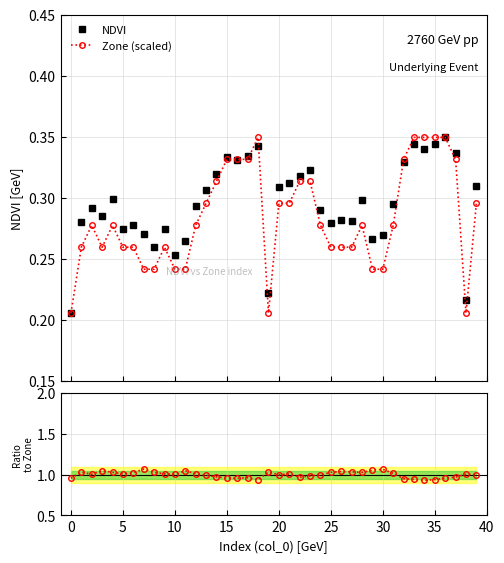

How many NDVI values are between 0 and 1?

40